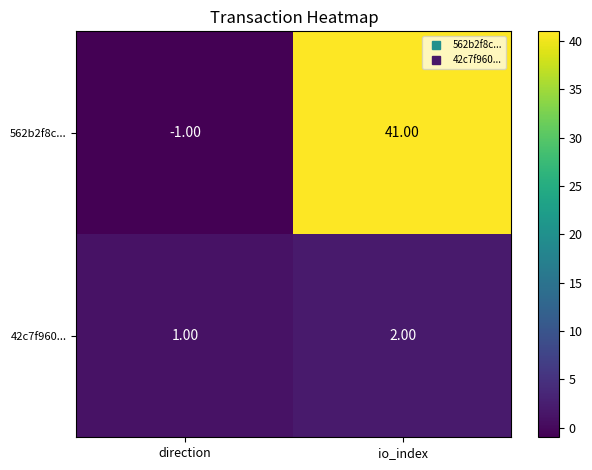

Rank the series by their average value, from lowest to highest.

42c7f960..., 562b2f8c...